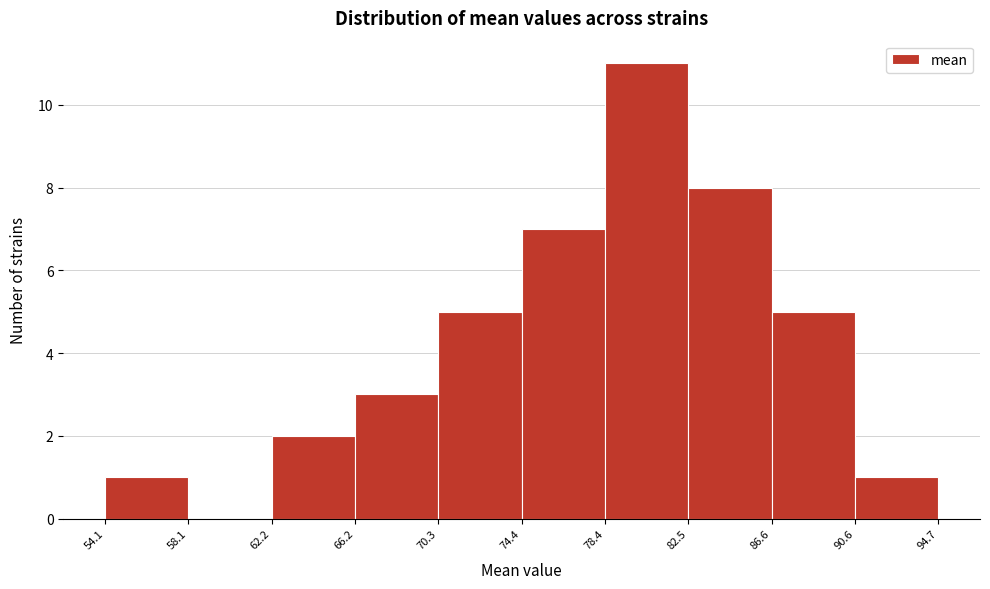

Reading left to right, transcribe this chart: for each bar, give the range it covers on the x-axis and its height. The values are not printed on the chart, so give them approximately, as read against the axis.

54.1 to 58.1: 1
58.1 to 62.2: 0
62.2 to 66.2: 2
66.2 to 70.3: 3
70.3 to 74.4: 5
74.4 to 78.4: 7
78.4 to 82.5: 11
82.5 to 86.6: 8
86.6 to 90.6: 5
90.6 to 94.7: 1